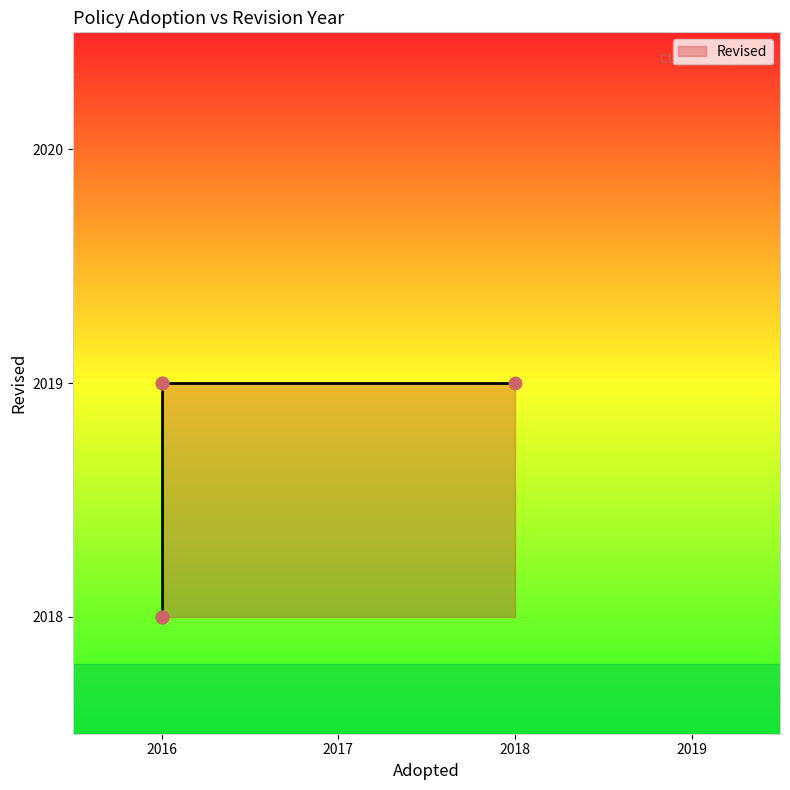

Which has a higher value, 2016 or 2016?

2016